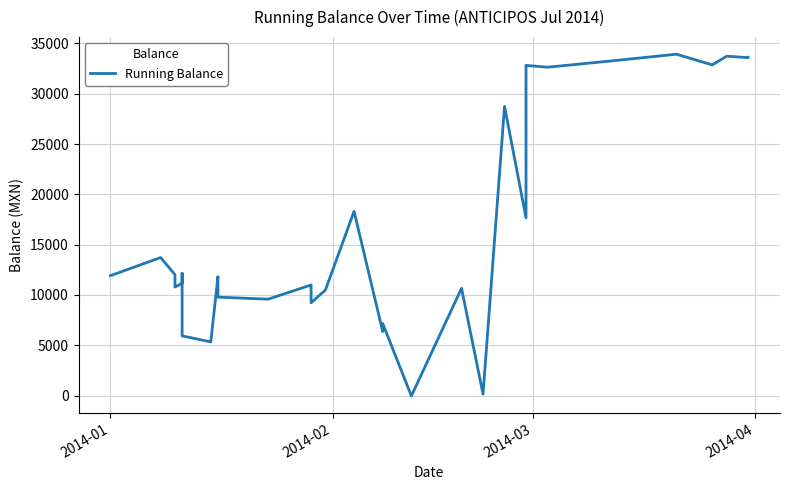

Is this an area chart (filled region under the line)?

No